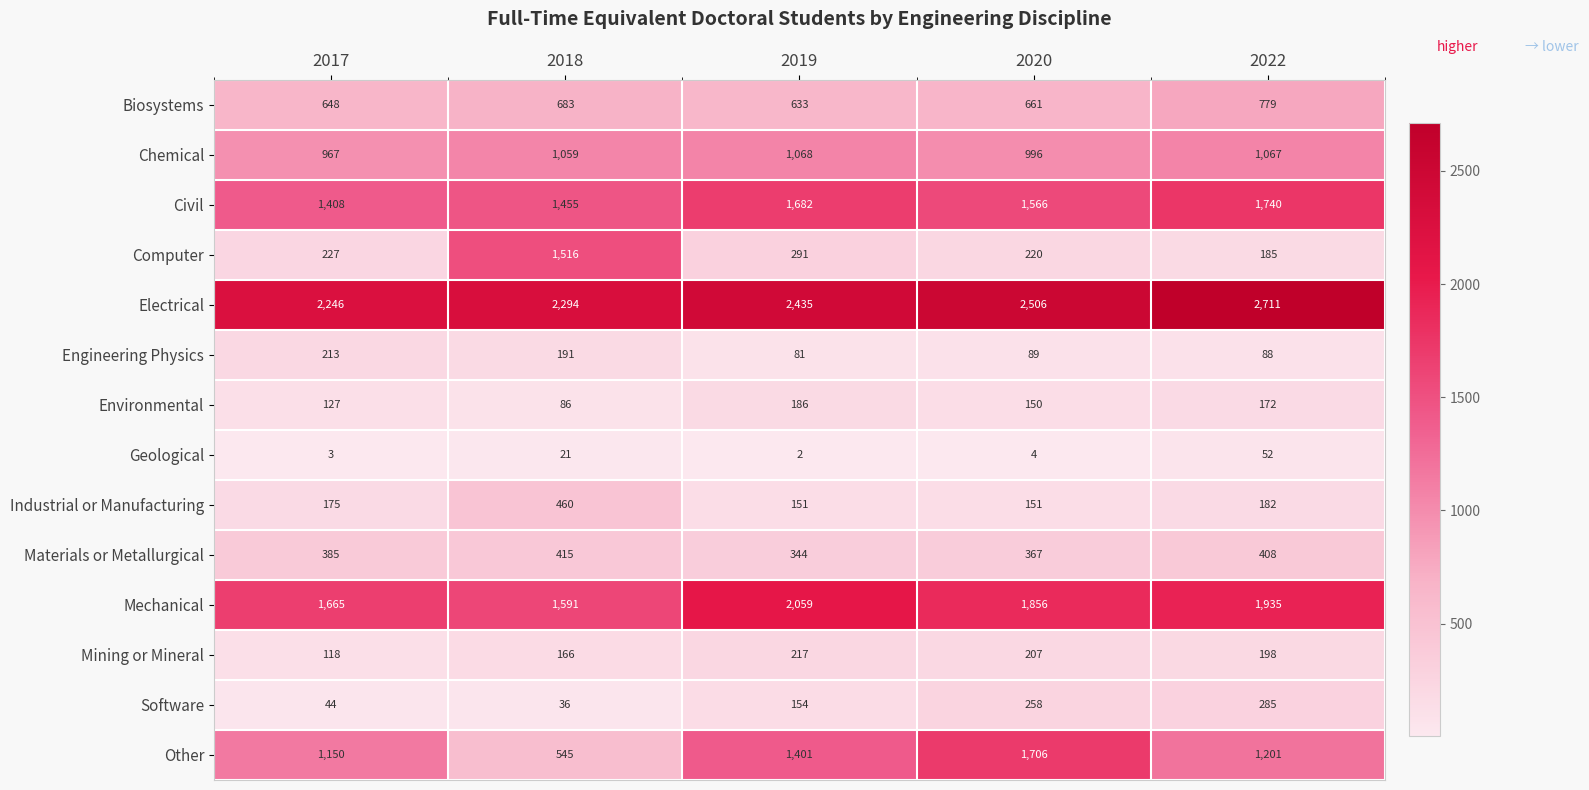

What is the total value across all series at 2019?

10704